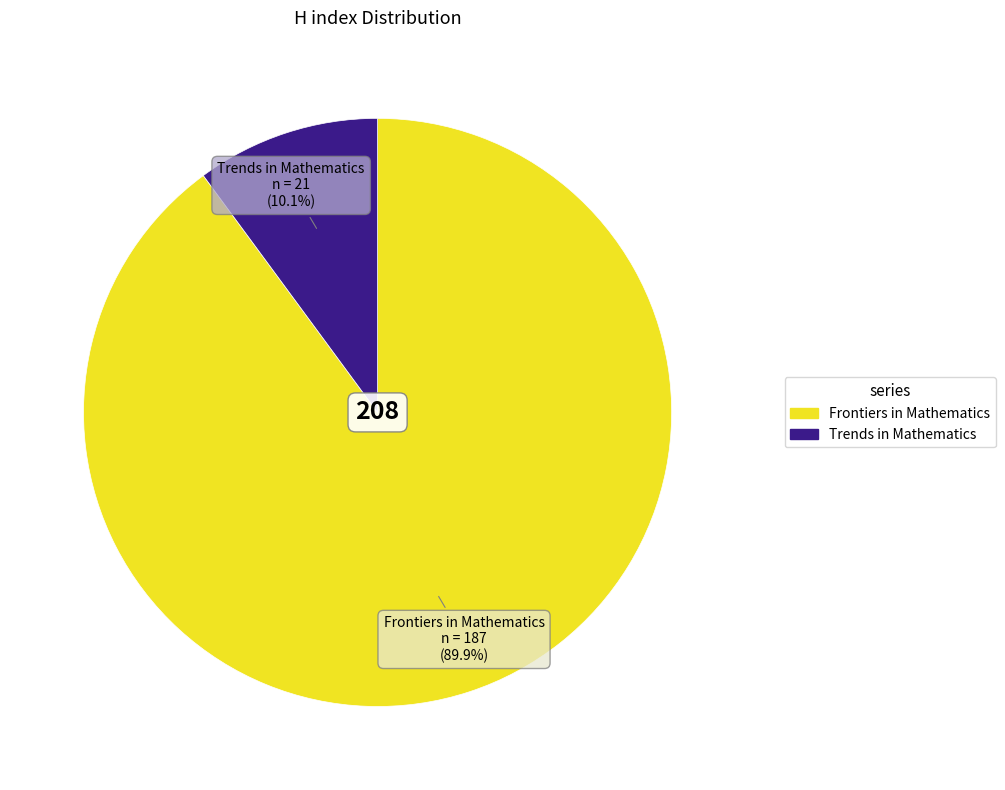

How many slices are in this pie chart?

2